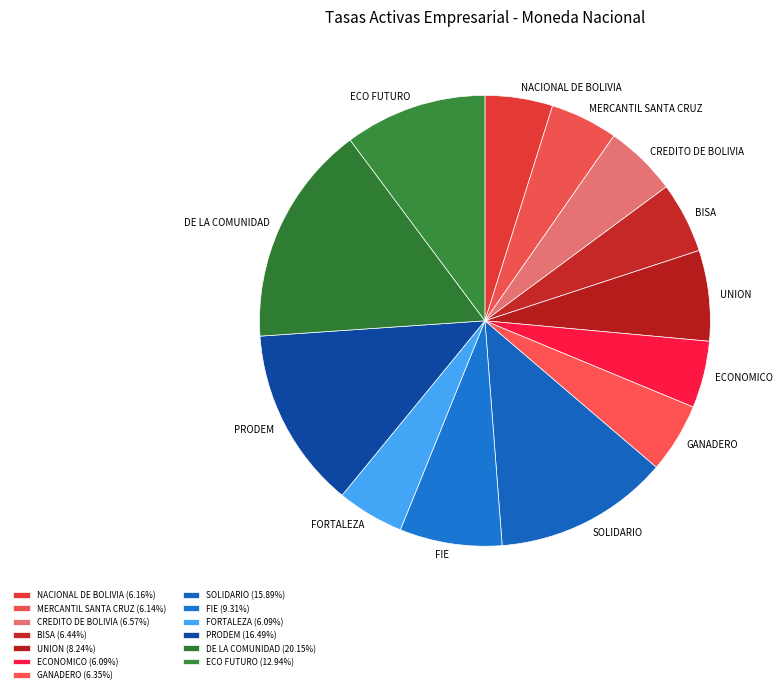

Count the number of slices in the pie.

13